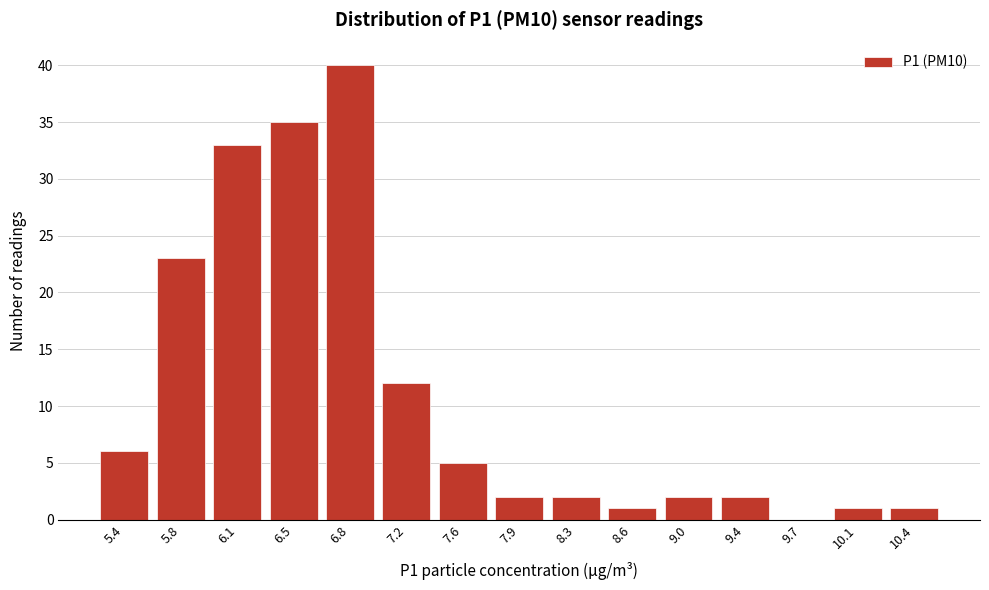

Reading left to right, list all the values displayed in this chart.

5.4=6	5.8=23	6.1=33	6.5=35	6.8=40	7.2=12	7.6=5	7.9=2	8.3=2	8.6=1	9.0=2	9.4=2	9.7=0	10.1=1	10.4=1